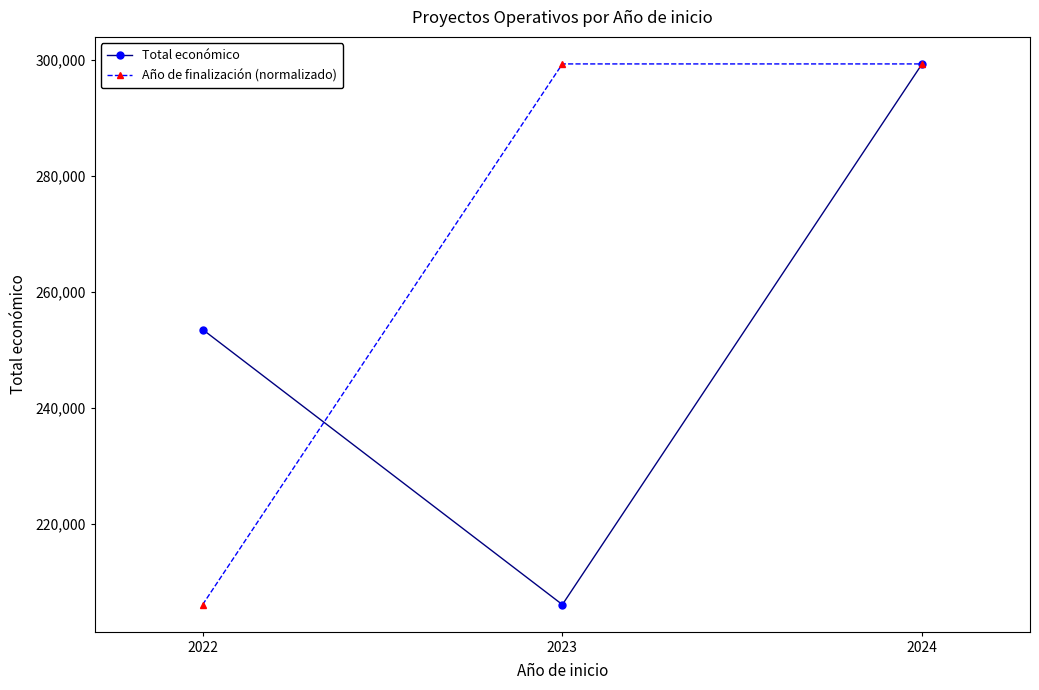

What is the minimum value for Total económico?

206008.0